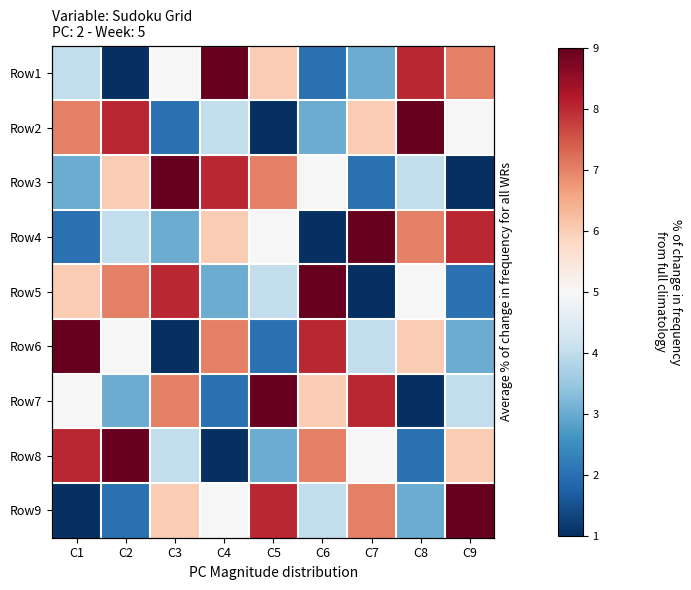

What is the sum of all Row4 values?

45